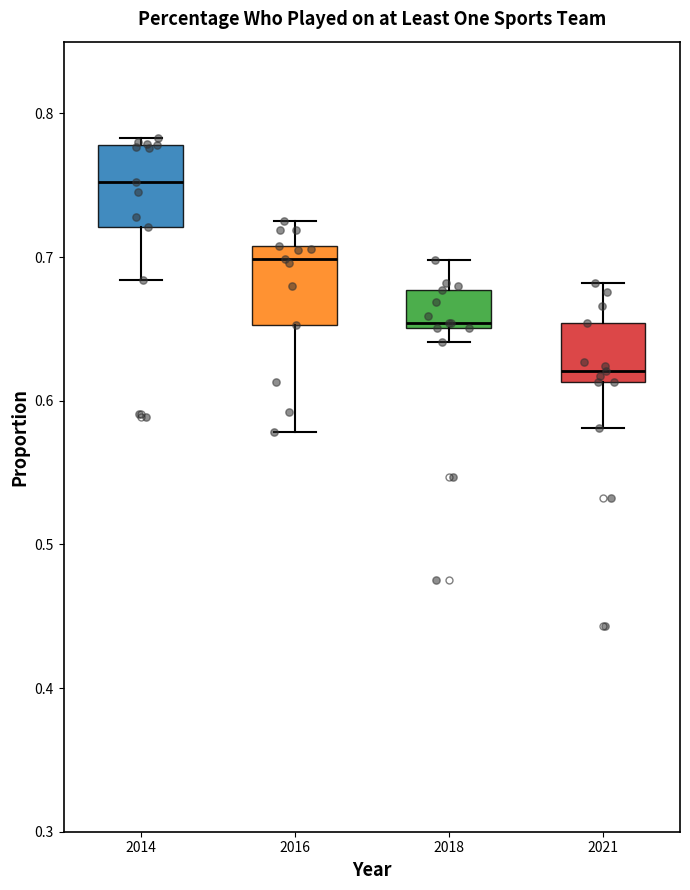

Reading left to right, transcribe this box plot: for each box, give where its median line is, the range the box spans, and where its two whiskers end, as read against the y-axis. The values are not printed on the chart, so give them approximately, as read against the axis.

2014: median 0.75, box 0.72 to 0.78, whiskers 0.68 to 0.78 (just above the box's upper edge)
2016: median 0.70, box 0.65 to 0.71, whiskers 0.58 to 0.73
2018: median 0.65 (just above the box's lower edge), box 0.65 to 0.68, whiskers 0.64 to 0.70
2021: median 0.62, box 0.61 to 0.65, whiskers 0.58 to 0.68